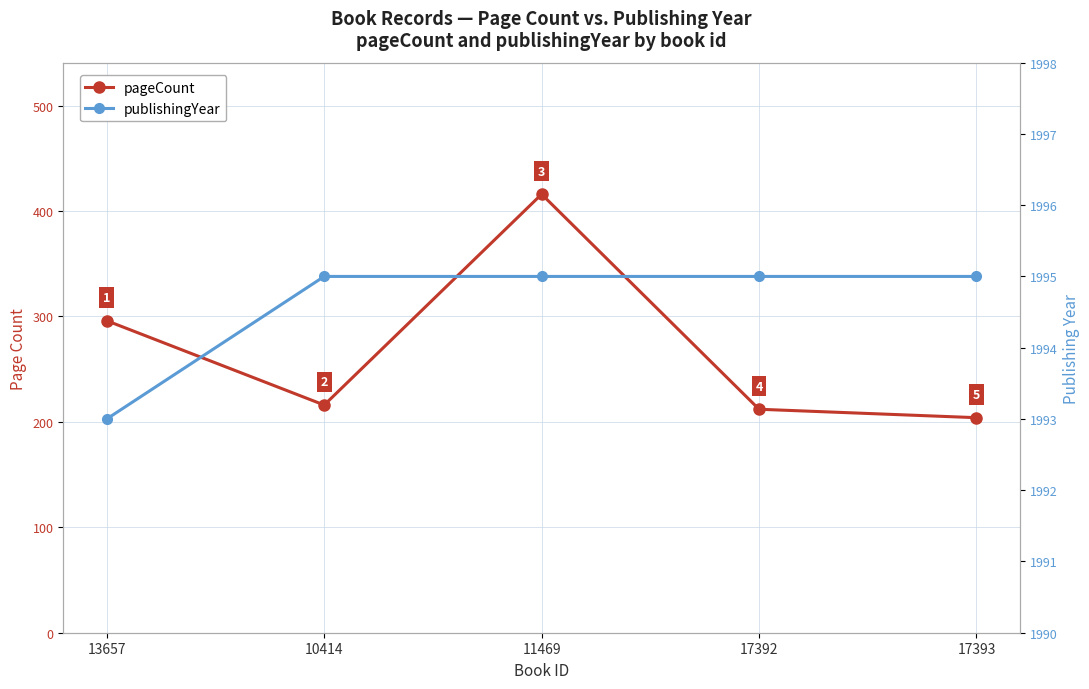

What is the value of the publishingYear point at the 3rd from the left?

1995